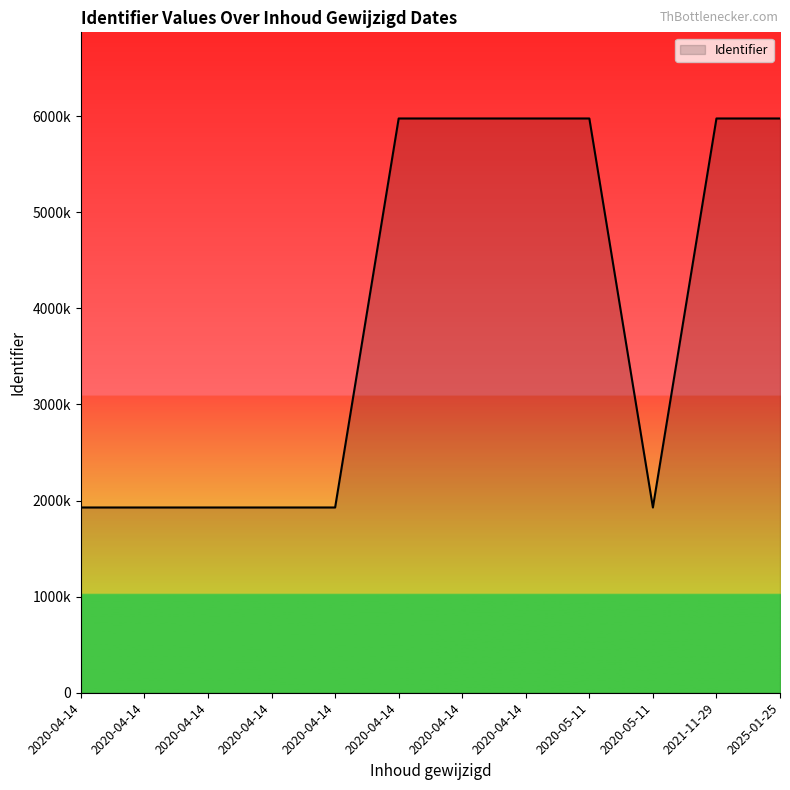

Is this an area chart (filled region under the line)?

Yes